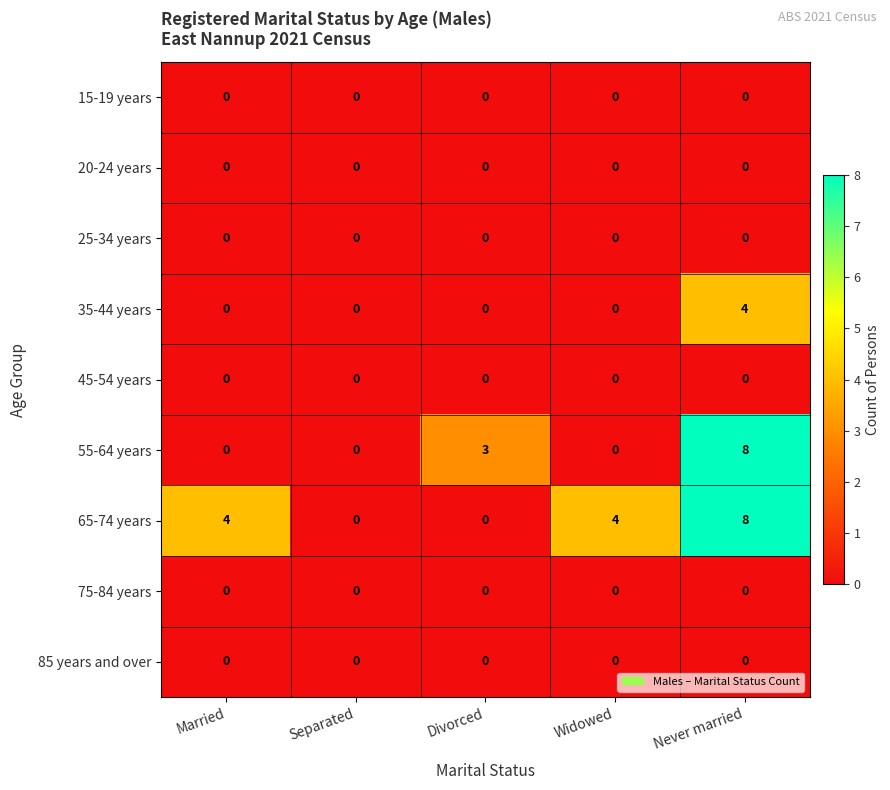

What is the difference between the 65-74 years values at Married and Separated?

4